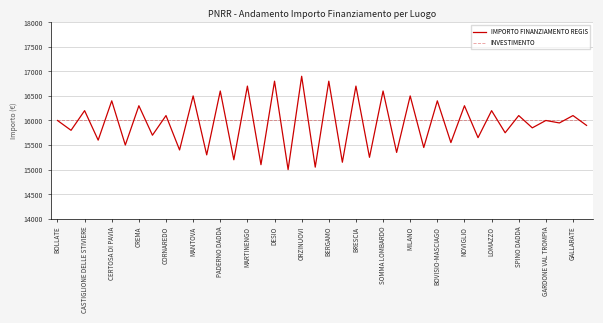

What are all the series names shown in the legend?

IMPORTO FINANZIAMENTO REGIS, INVESTIMENTO